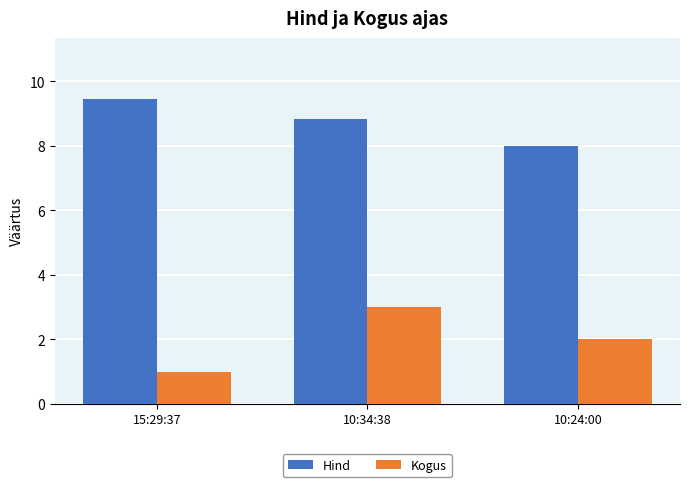

What is the label of the 2nd bar from the right?

10:34:38